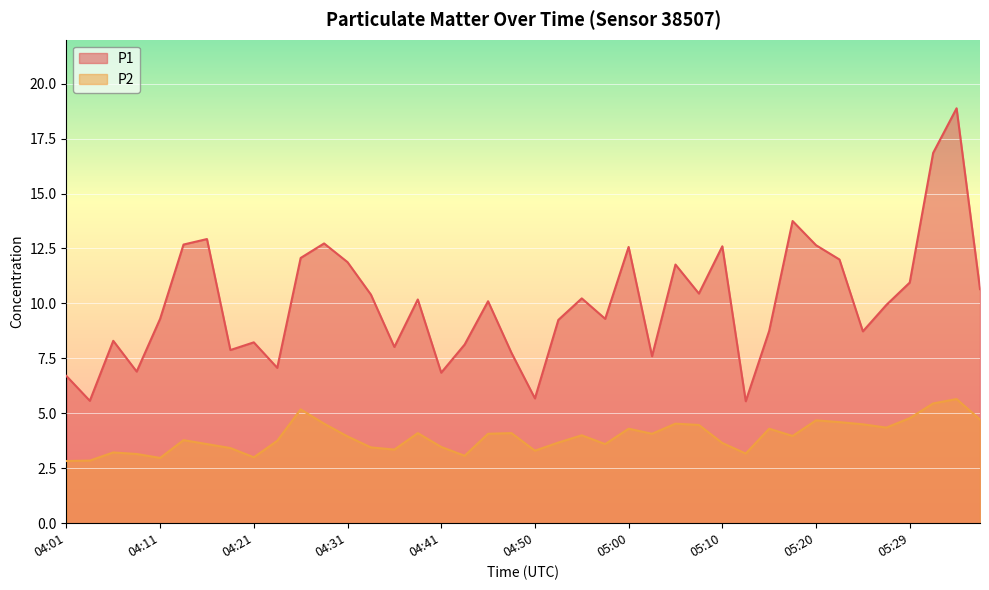

List the series in order of their overall mean, highest first.

P1, P2